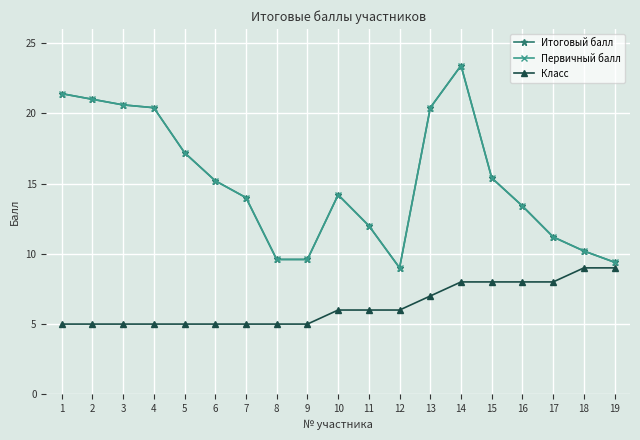

Is this an area chart (filled region under the line)?

No